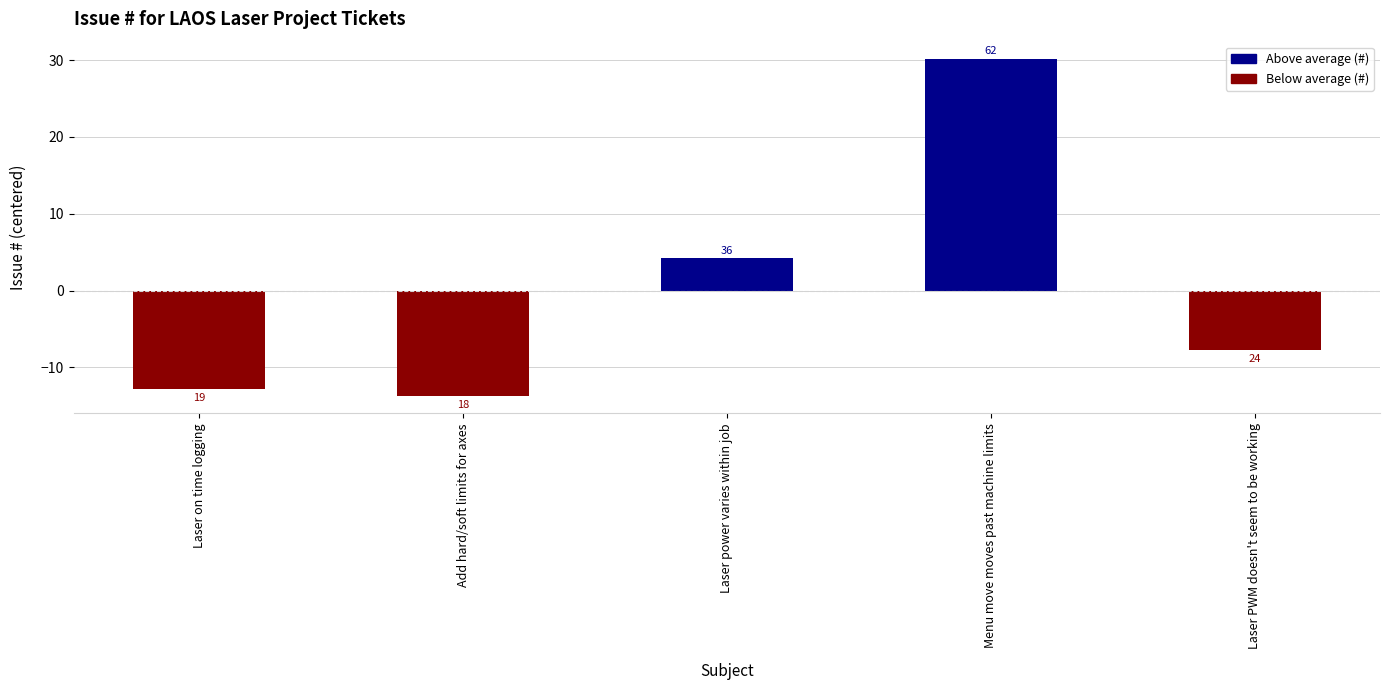

What is the sum of the values at Laser PWM doesn't seem to be working and Add hard/soft limits for axes?

-21.6